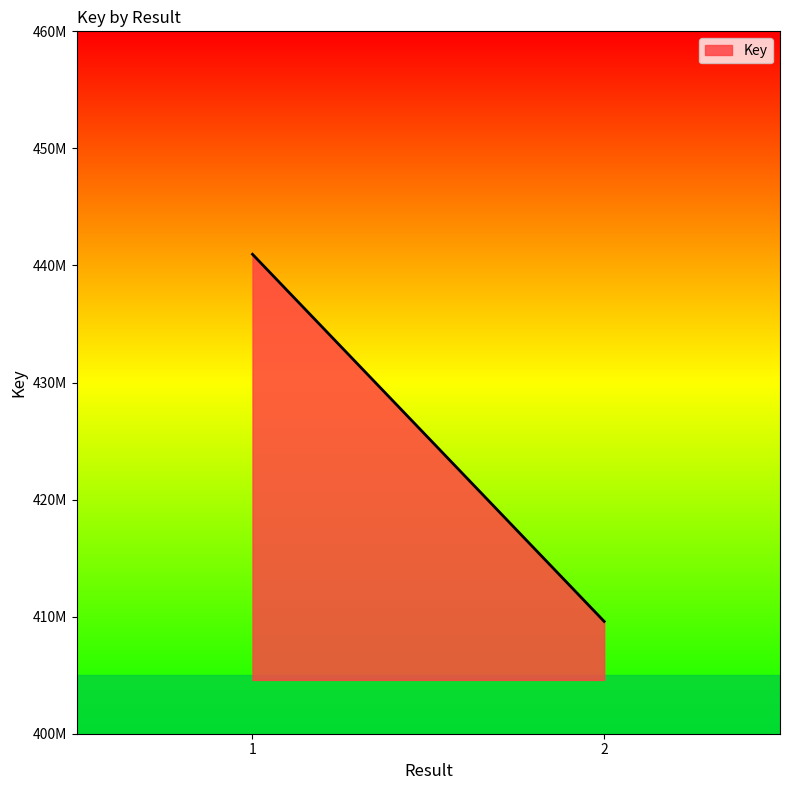

The chart shows a value of 440956494 at 1. True or false?

True